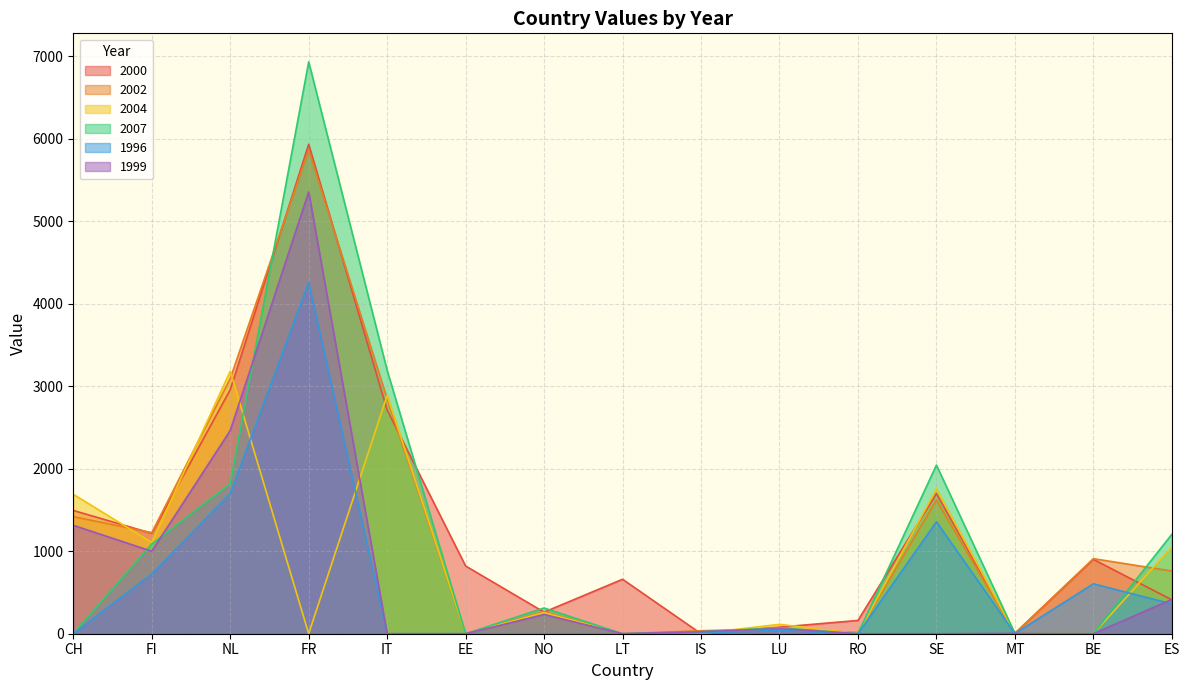

What position from the right is NL?

13